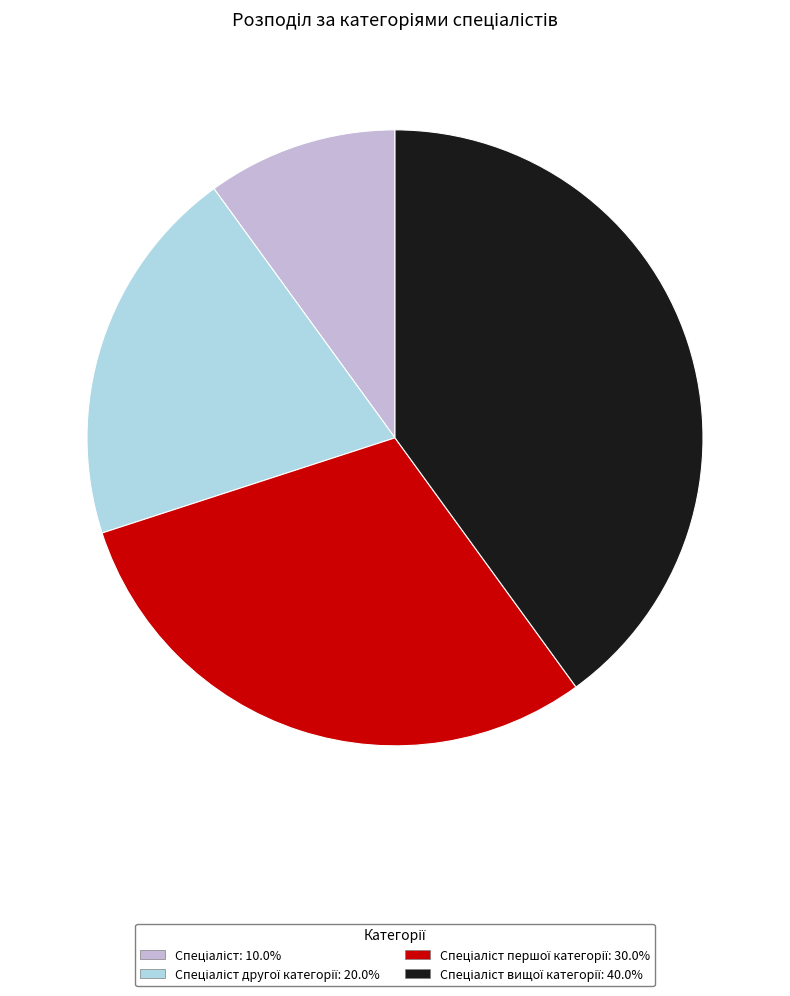

Is there a majority slice in this chart?

No